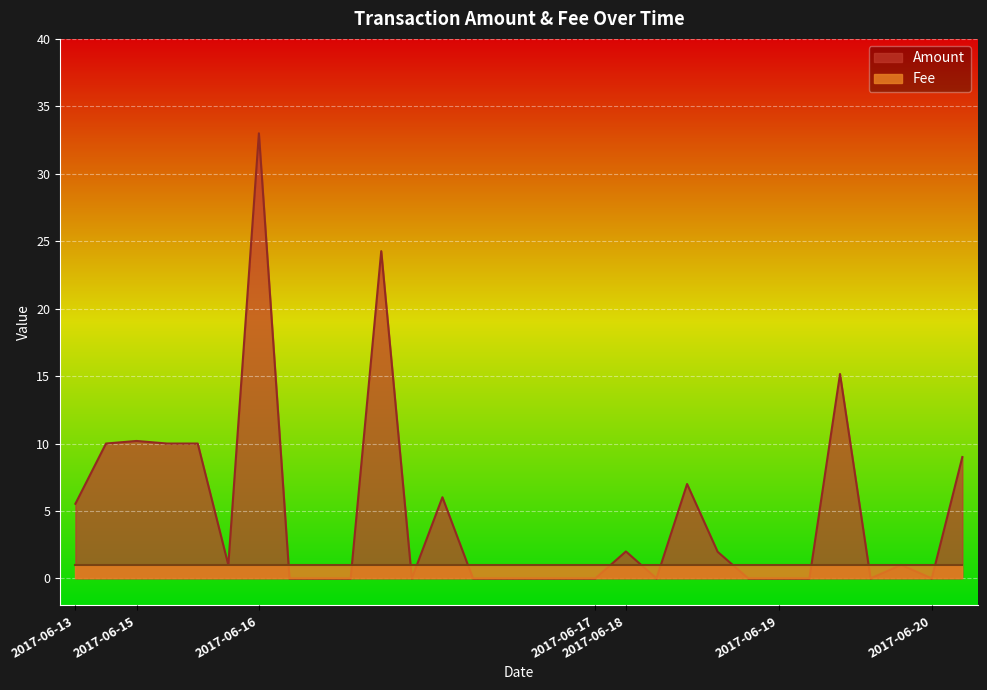

Where does the data first go above 1?

2017-06-13